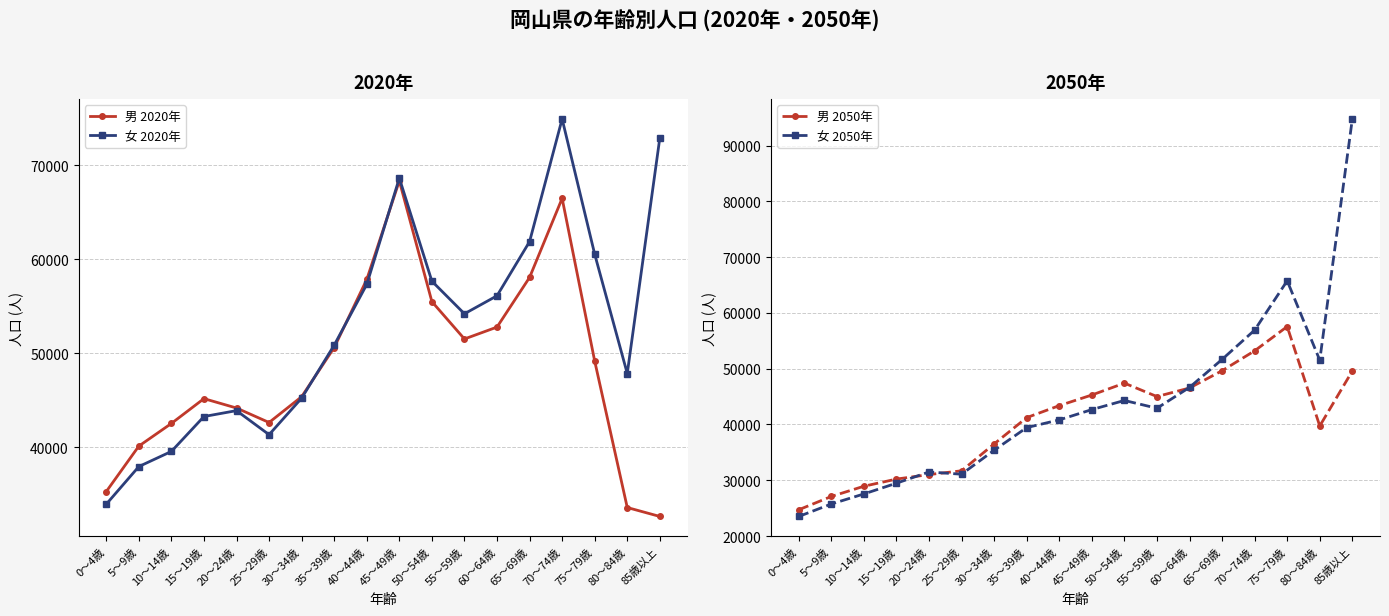

What is the difference between the second highest and second lowest values in the 女 2020年 series?

34964